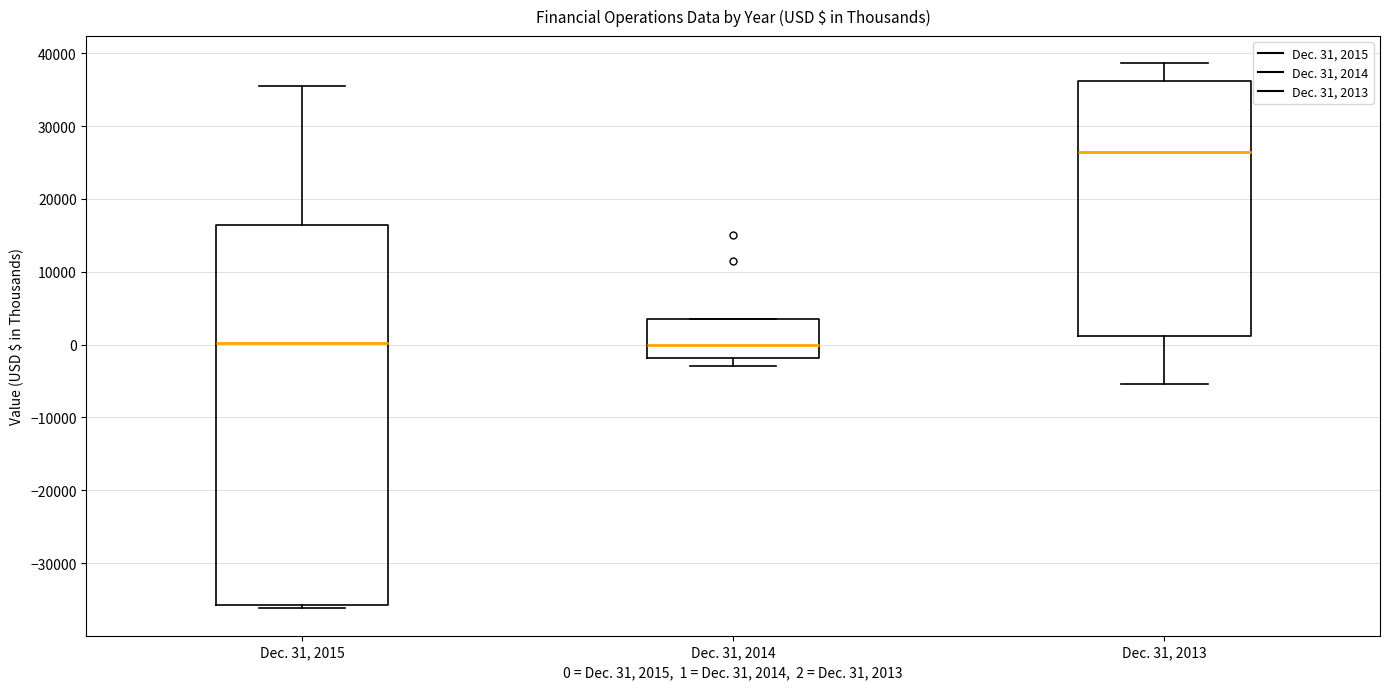

Reading left to right, transcribe this box plot: for each box, give where its median line is, the range the box spans, and where its two whiskers end, as read against the y-axis. The values are not printed on the chart, so give them approximately, as read against the axis.

Dec. 31, 2015: median 0, box -36000 to 16000, whiskers -36000 (just below the box's lower edge) to 35000
Dec. 31, 2014: median 0, box -2000 to 3000, whiskers -3000 to 3000
Dec. 31, 2013: median 26000, box 1000 to 36000, whiskers -5000 to 39000